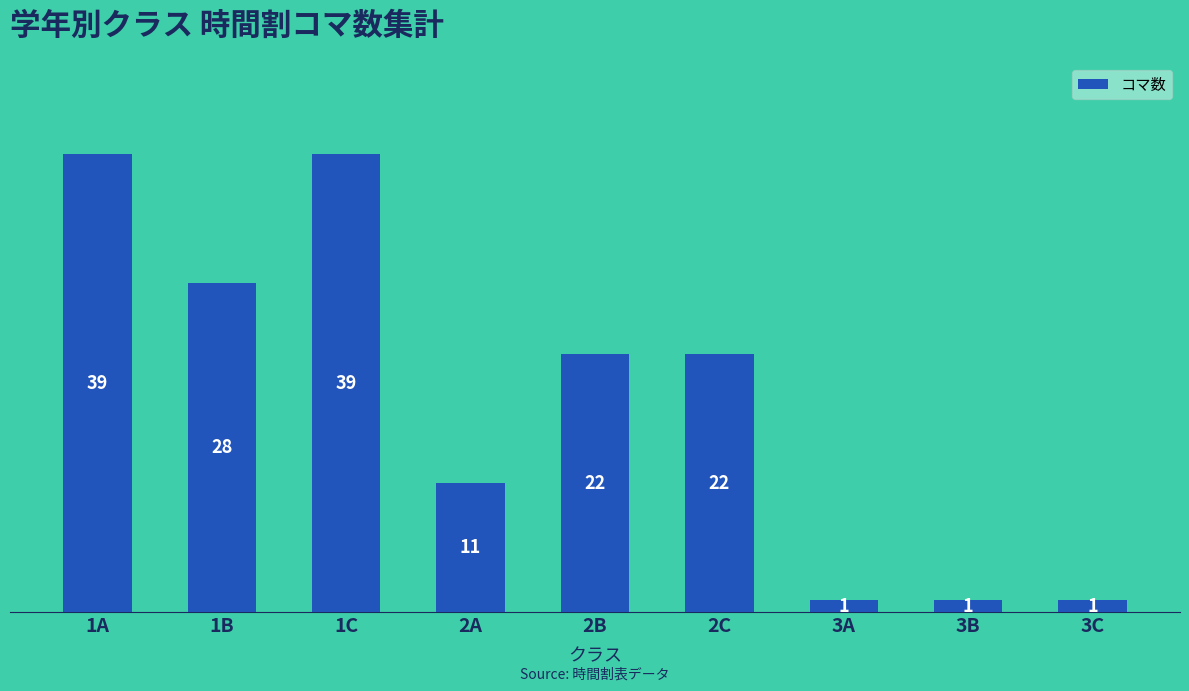

What is the change in value from 2A to 3A?

-10